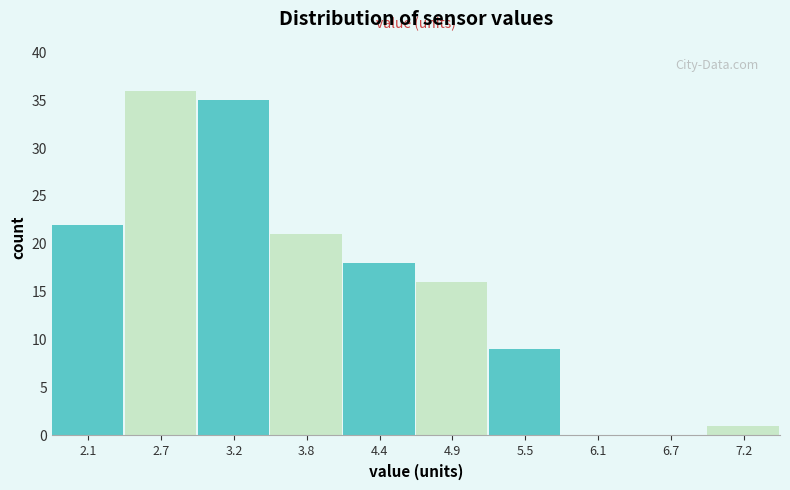

Reading left to right, list every bar in this chart as the range it spans on the x-axis followed by its height. Neither the bar edges nor the heights are printed on the chart, so give them approximately, as read against the axes.

1.8 to 2.4: 22
2.4 to 2.9: 36
2.9 to 3.5: 35
3.5 to 4.1: 21
4.1 to 4.7: 18
4.7 to 5.2: 16
5.2 to 5.8: 9
5.8 to 6.4: 0
6.4 to 6.9: 0
6.9 to 7.5: 1